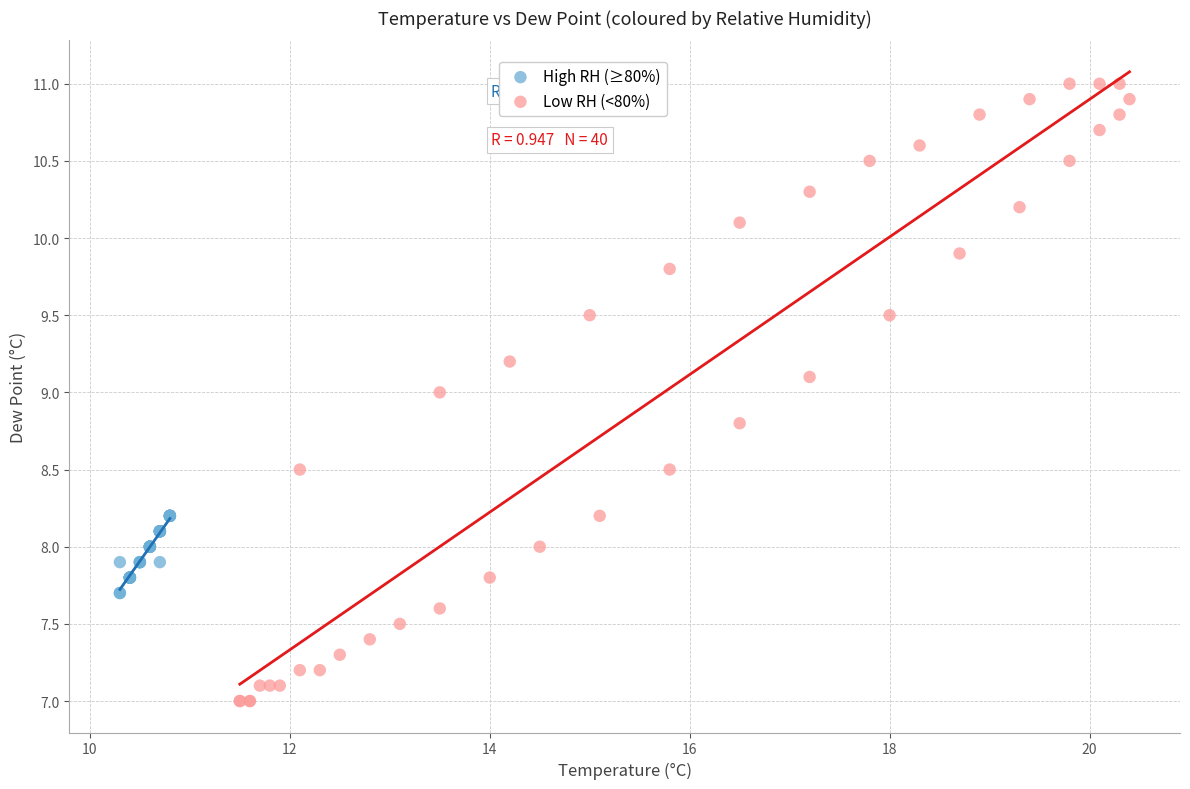

Which series contains the highest Y value?

Low RH (<80%)